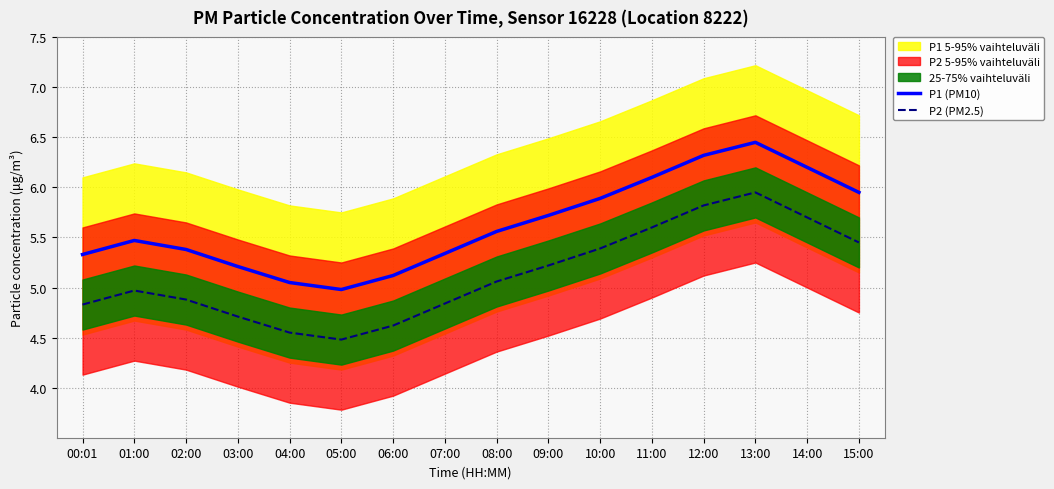

True or false: P2 (PM2.5) and P1 (PM10) intersect in this chart.

False